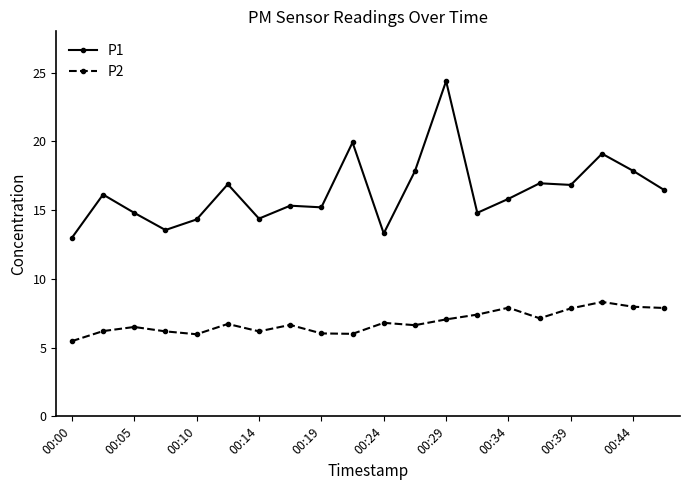

Which series has the largest range (max minus min)?

P1